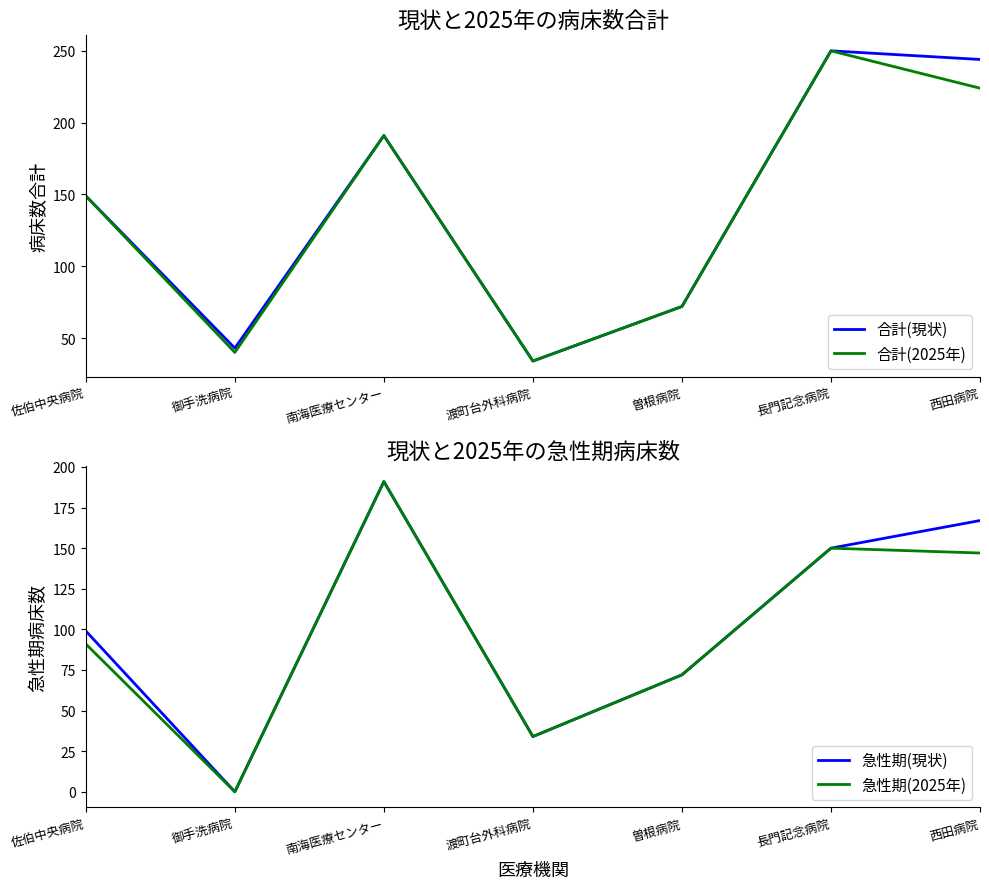

True or false: 急性期(2025年) and 合計(現状) cross at least once.

False